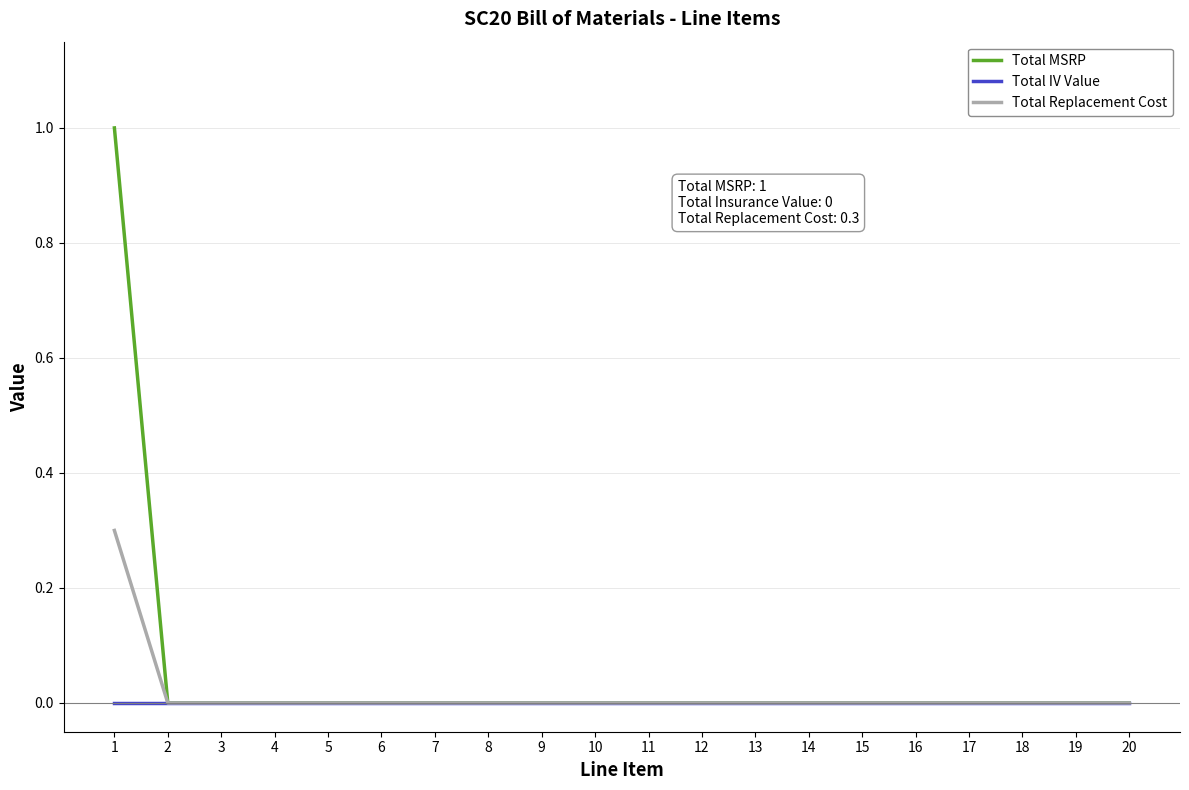

Is it true that Total Replacement Cost equals 0.0 at 4?

True